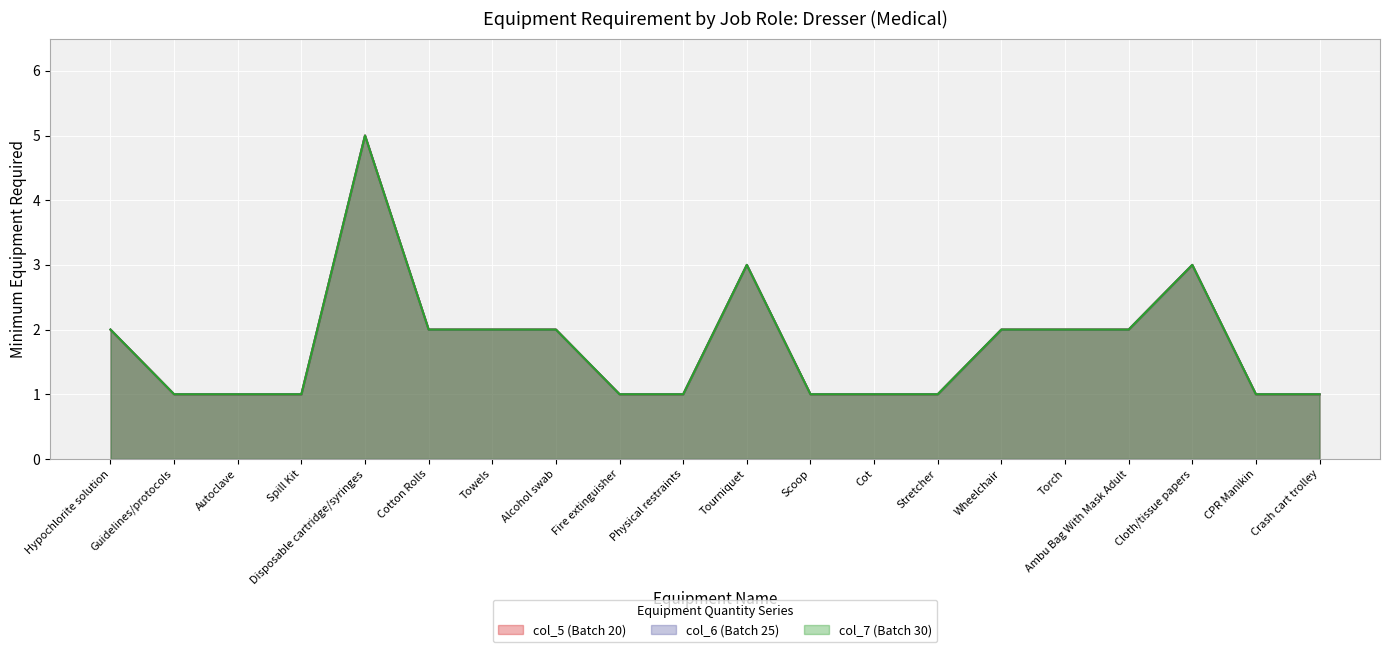

Count the col_5 (Batch 20) values in the range 1 to 2.

17